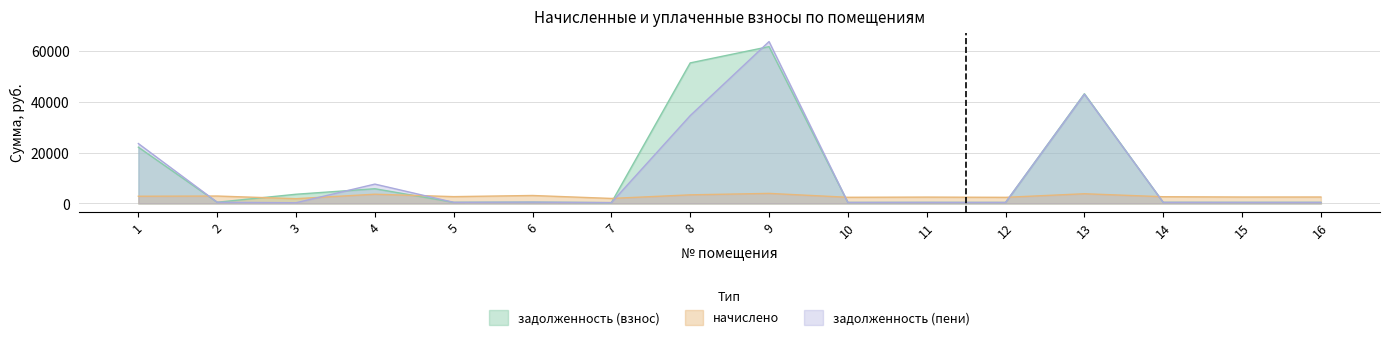

Which series has the largest total across all categories?

задолженность (взнос)